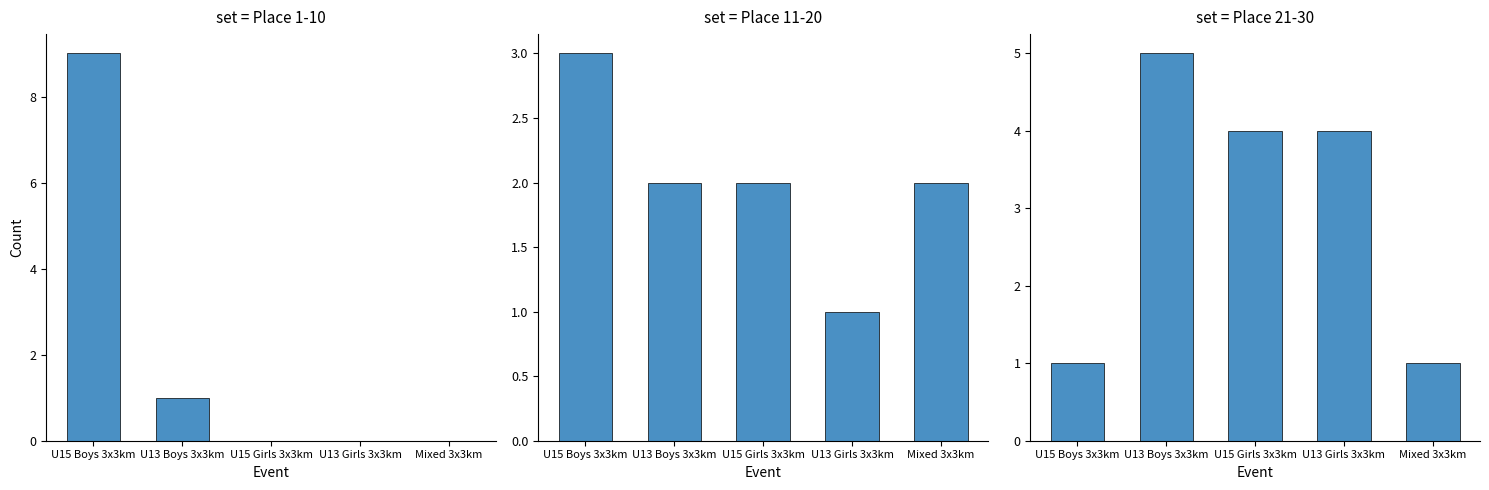

What is the value of the Place 21-30 bar at the 5th from the left?

1